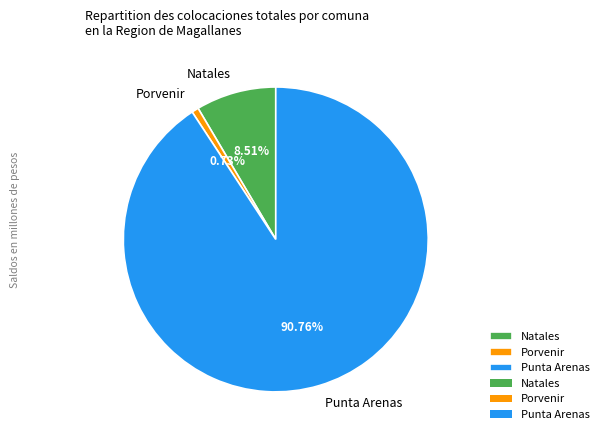

Does Natales account for over 50% of the chart?

No